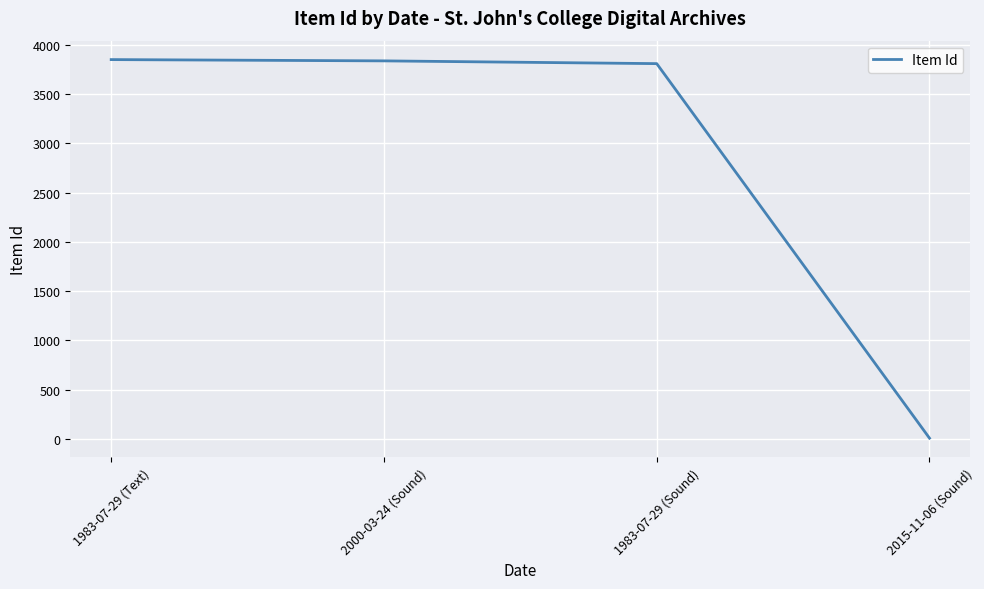

What is the difference between the maximum and minimum values?

3842